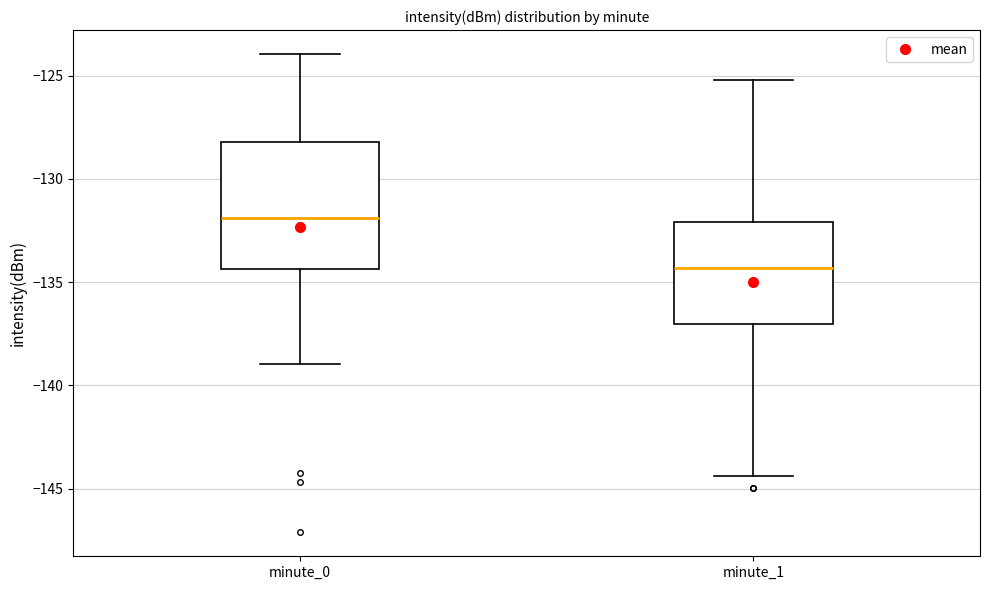

Where does the upper whisker of the box for minute_1 end on the y-axis? The values are not printed on the chart, so give them approximately, as read against the axis.

-125.0